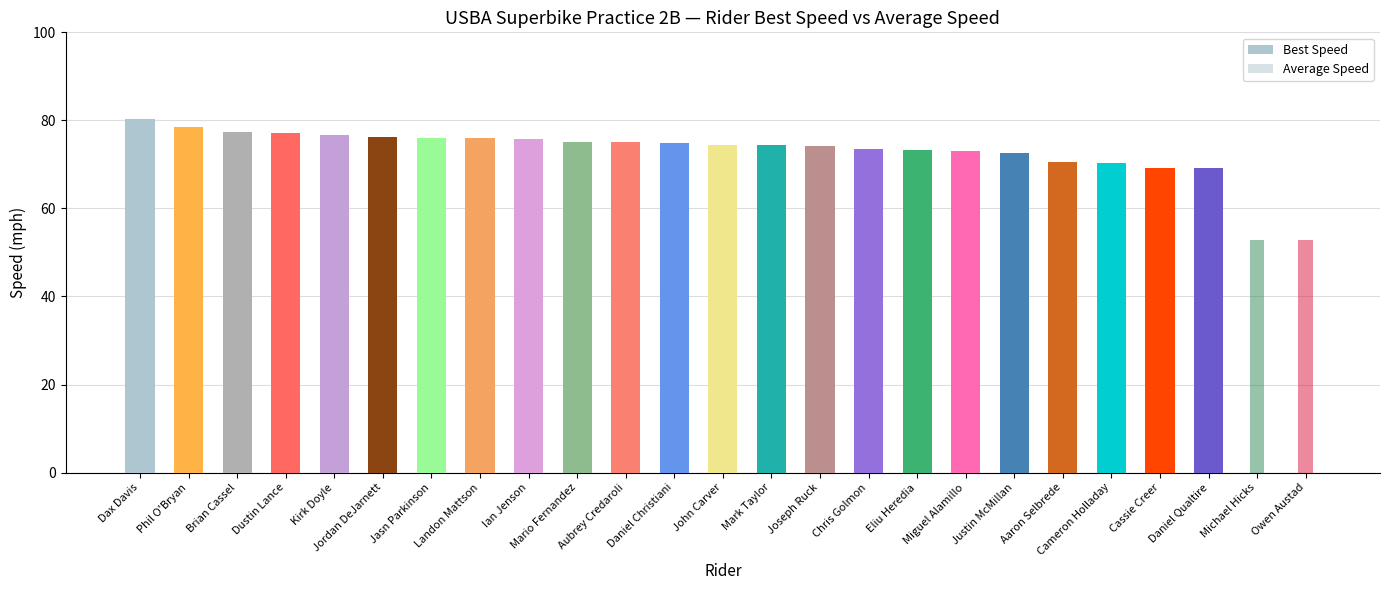

How many groups of bars are there?

25